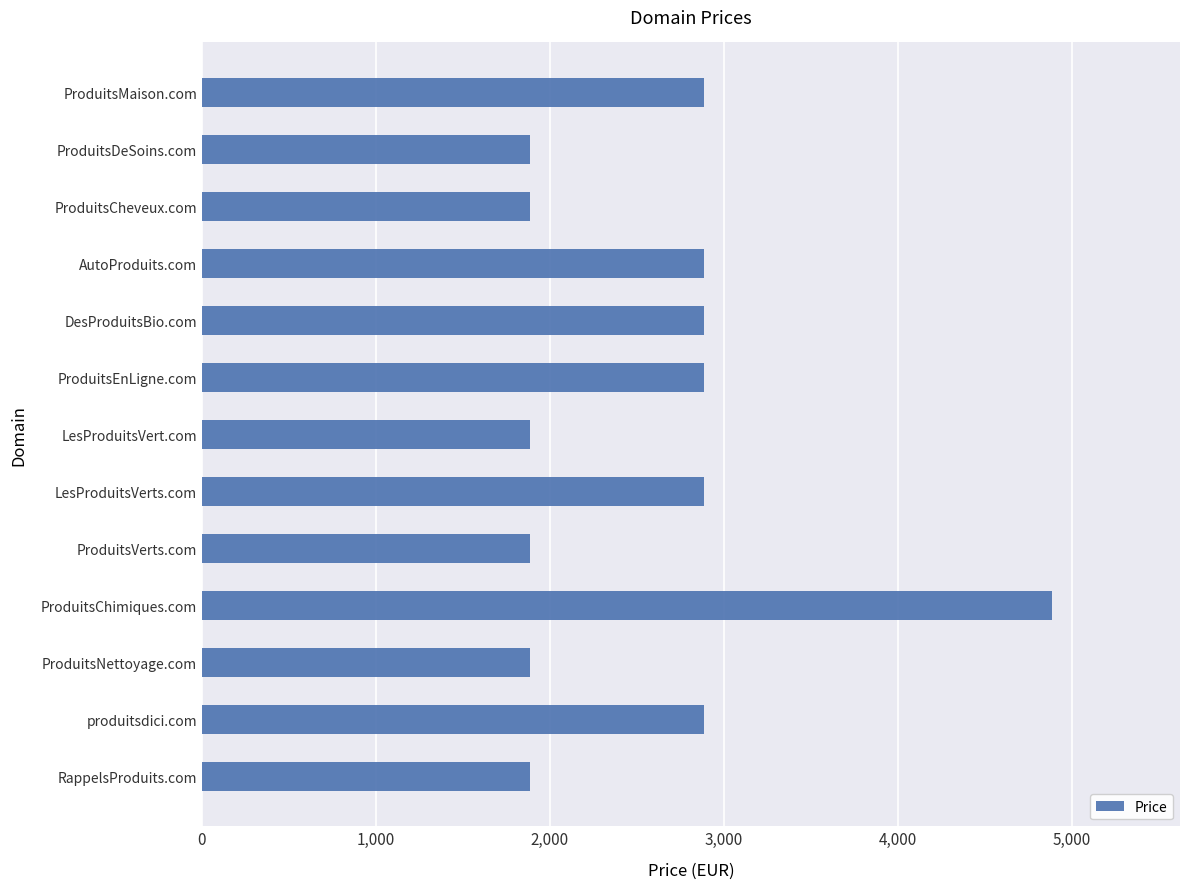

Reading top to bottom, extract all data points from this chart.

2888	1888	1888	2888	2888	2888	1888	2888	1888	4888	1888	2888	1888